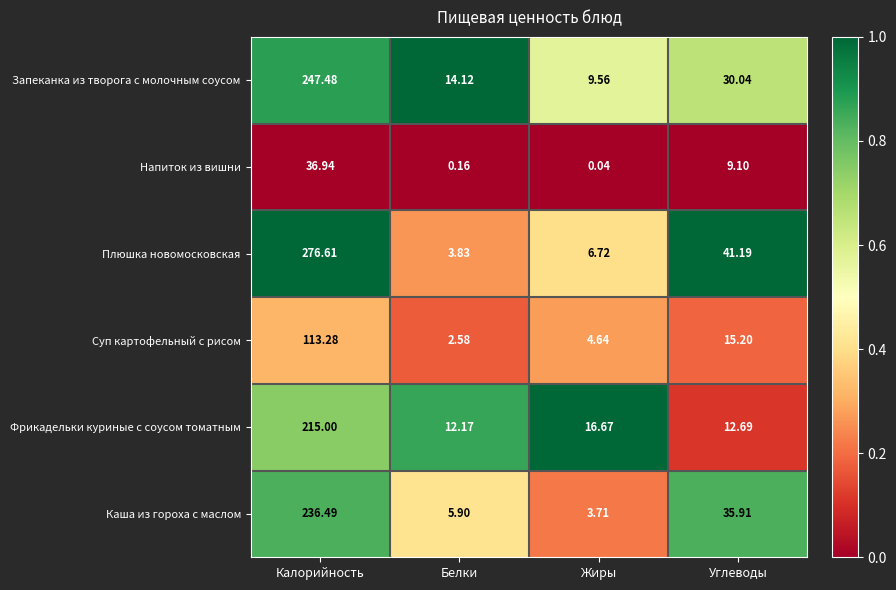

At which category is the sum across all series the highest?

Калорийность